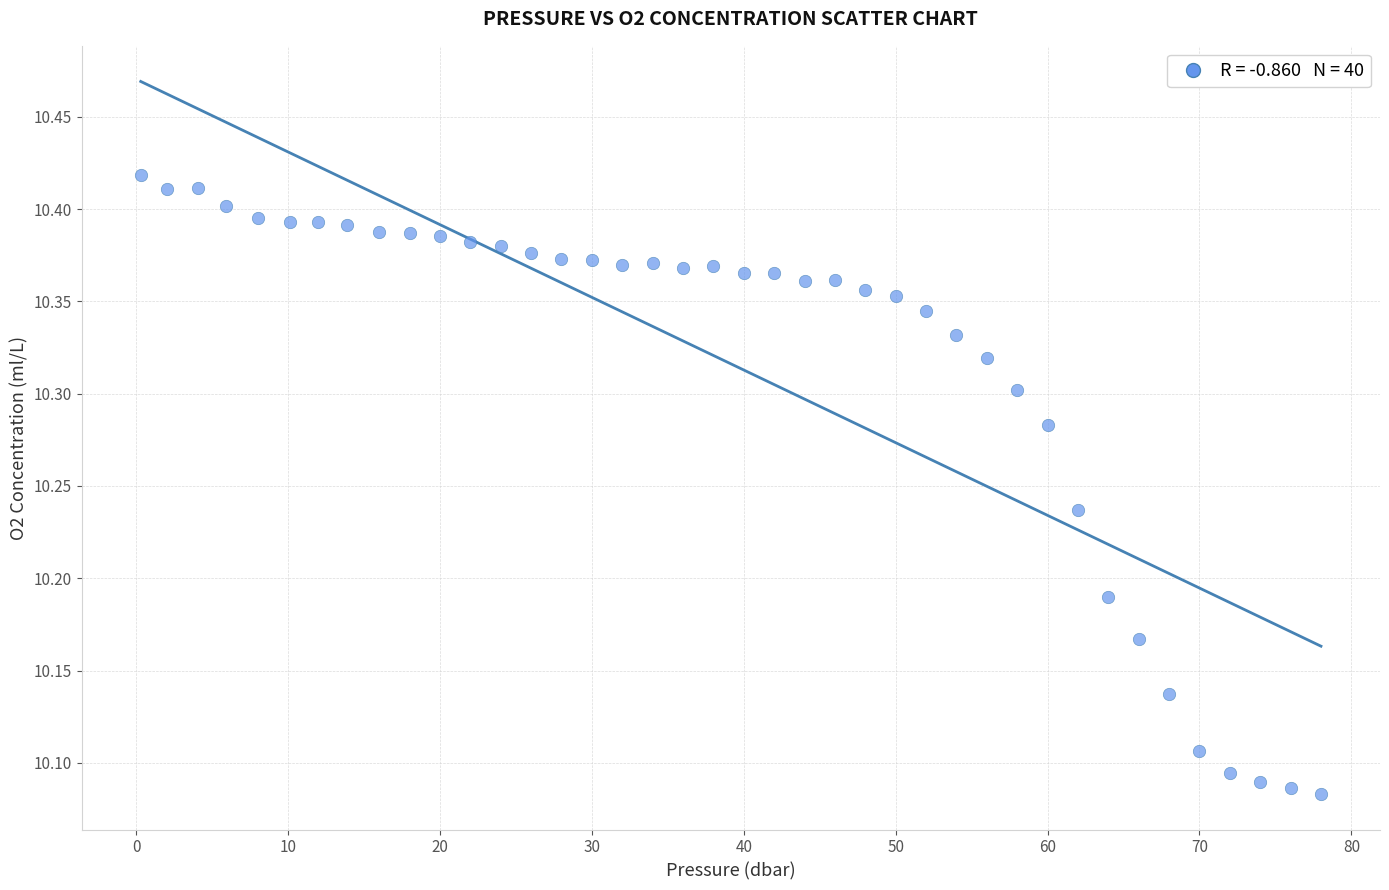

What is the range of Y values (max minus min)?

0.3